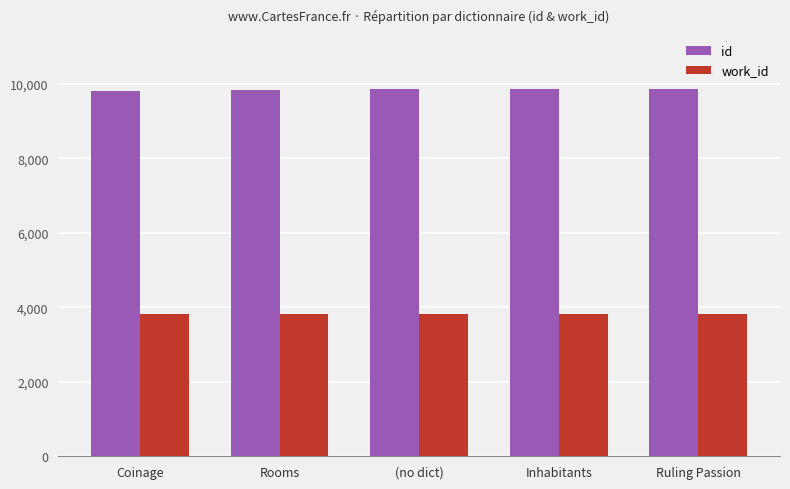

What are all the series names shown in the legend?

id, work_id